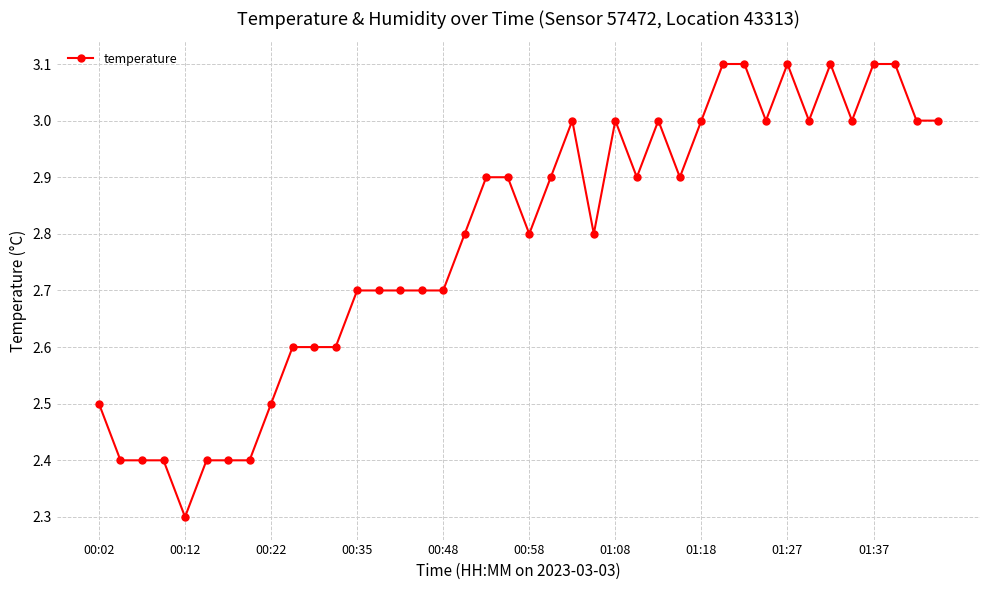

What is the sum of all values?

111.5